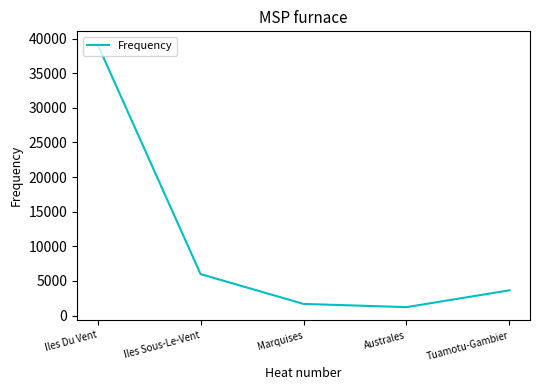

What is the maximum value shown in the chart?

39144